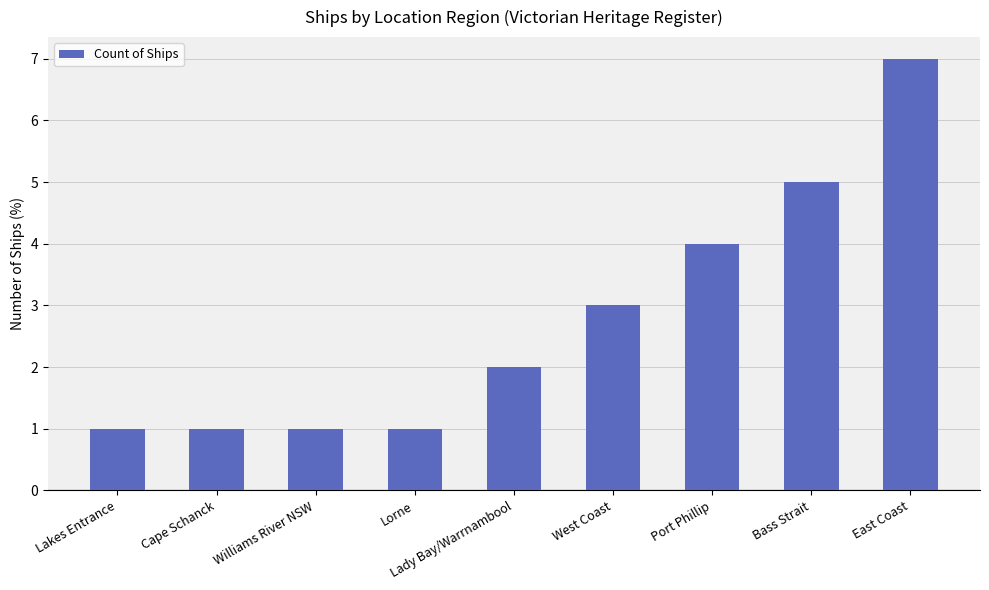

What is the ratio of the value at Lady Bay/Warrnambool to the value at Williams River NSW?

2.0